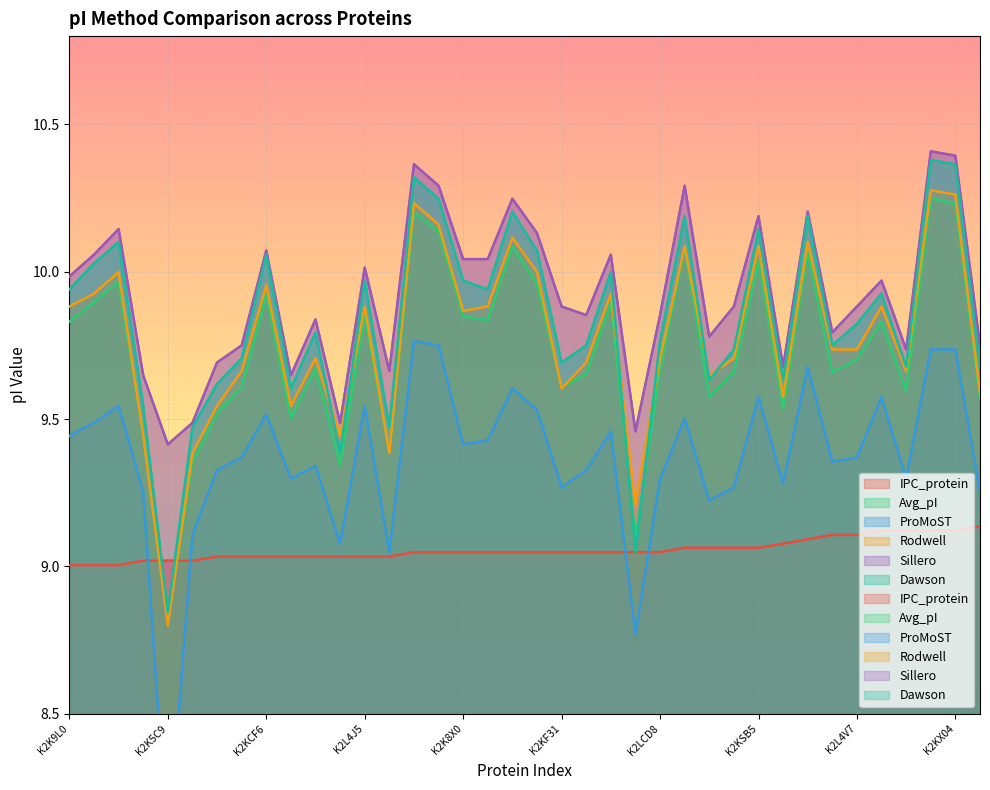

Between K2JP47 and K2KV56, which series saw the biggest shift?

ProMoST